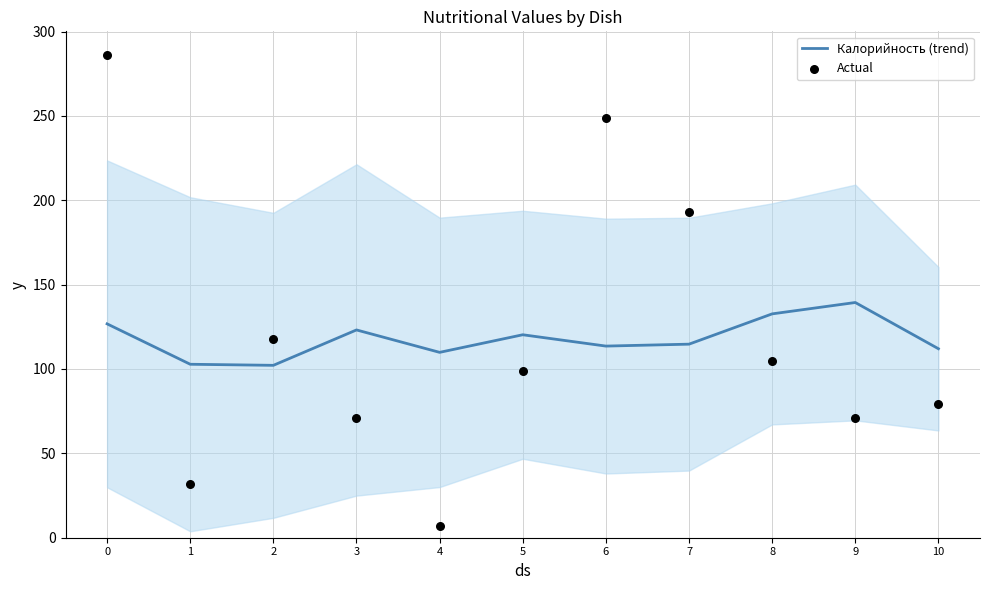

Which series reaches the minimum Y coordinate?

Actual